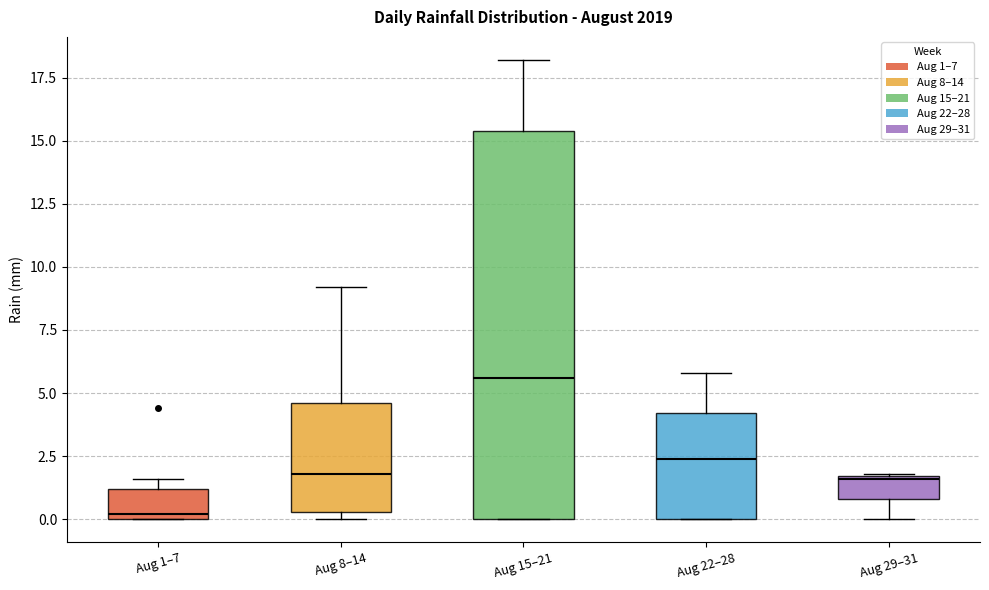

Reading left to right, transcribe this box plot: for each box, give where its median line is, the range the box spans, and where its two whiskers end, as read against the y-axis. The values are not printed on the chart, so give them approximately, as read against the axis.

Aug 1–7: median 0.0 (just above the box's lower edge), box 0.0 to 1.0, whiskers 0.0 to 1.5
Aug 8–14: median 2.0, box 0.5 to 4.5, whiskers 0.0 to 9.0
Aug 15–21: median 5.5, box 0.0 to 15.5, whiskers 0.0 to 18.0
Aug 22–28: median 2.5, box 0.0 to 4.0, whiskers 0.0 to 6.0
Aug 29–31: median 1.5, box 1.0 to 1.5, whiskers 0.0 to 2.0